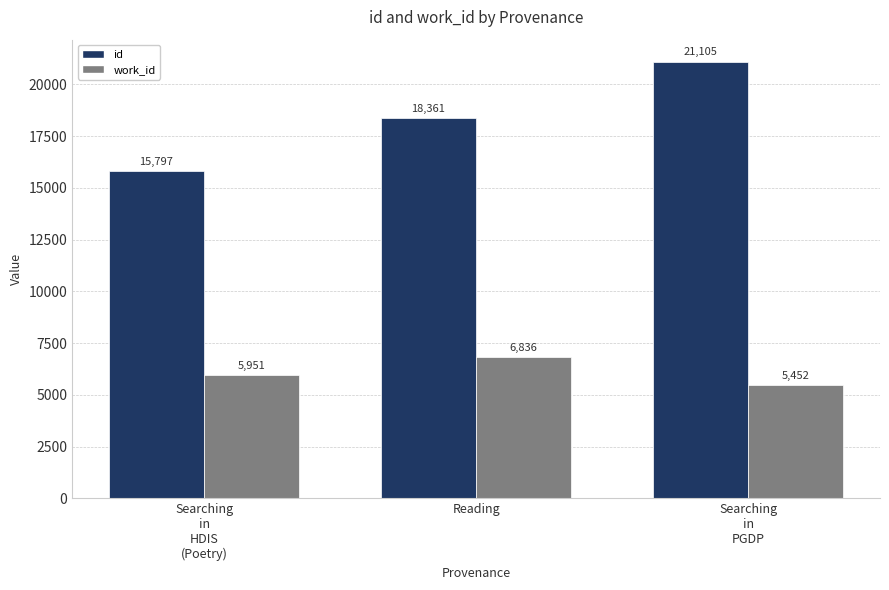

Is the value of work_id at Reading greater than the value of id at Searching
in
PGDP?

No